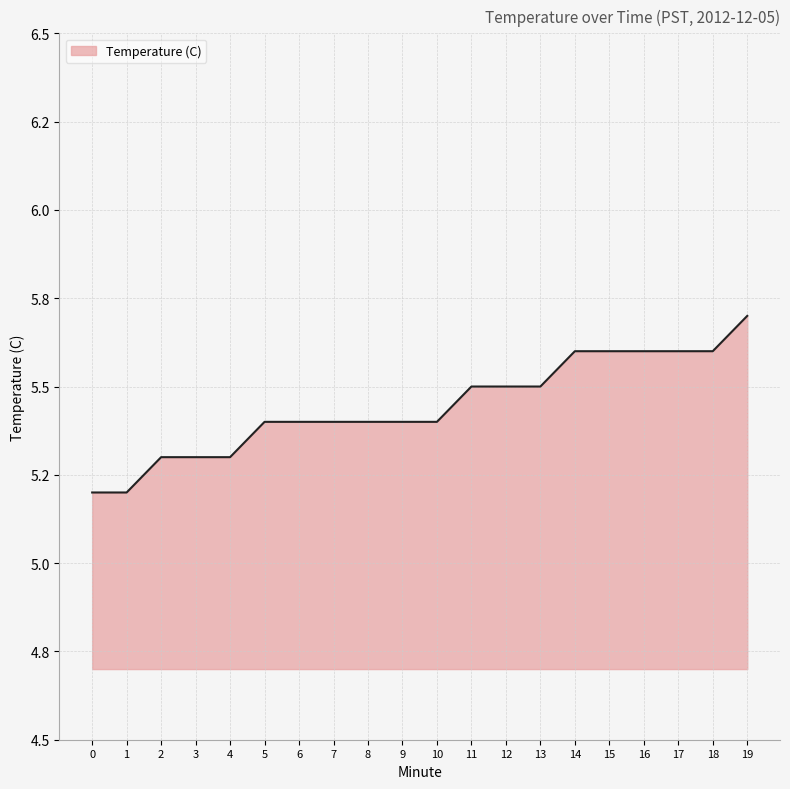

What is the change in value from 1 to 6?

+0.2